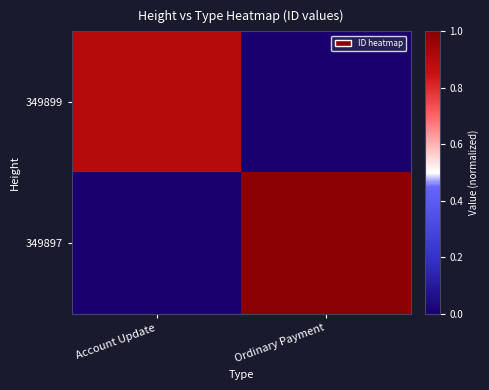

Reading left to right, extract all data points from this chart.

349899: Account Update=0.9	Ordinary Payment=0.0
349897: Account Update=0.0	Ordinary Payment=1.0